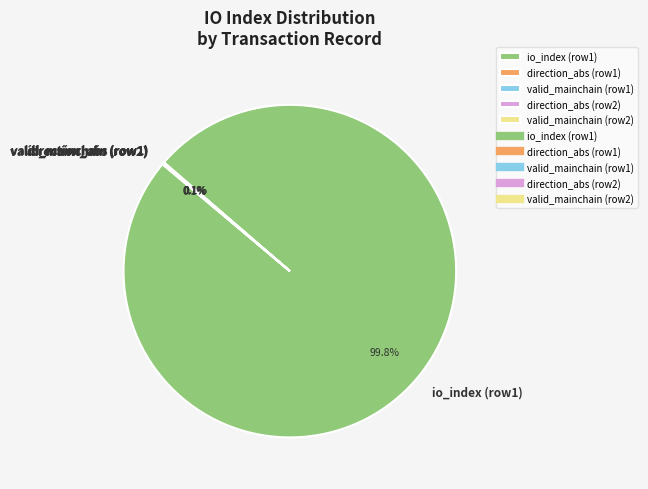

What is the largest slice in the pie chart?

io_index (row1)